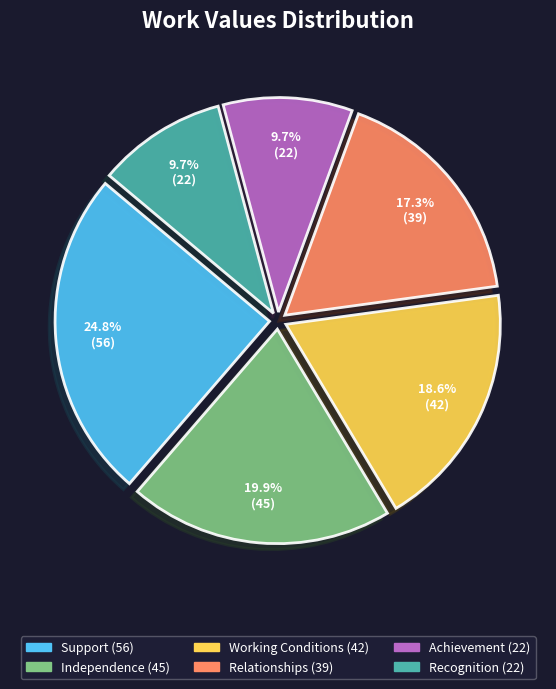

To the nearest percent, what is the average slice percentage?

17%